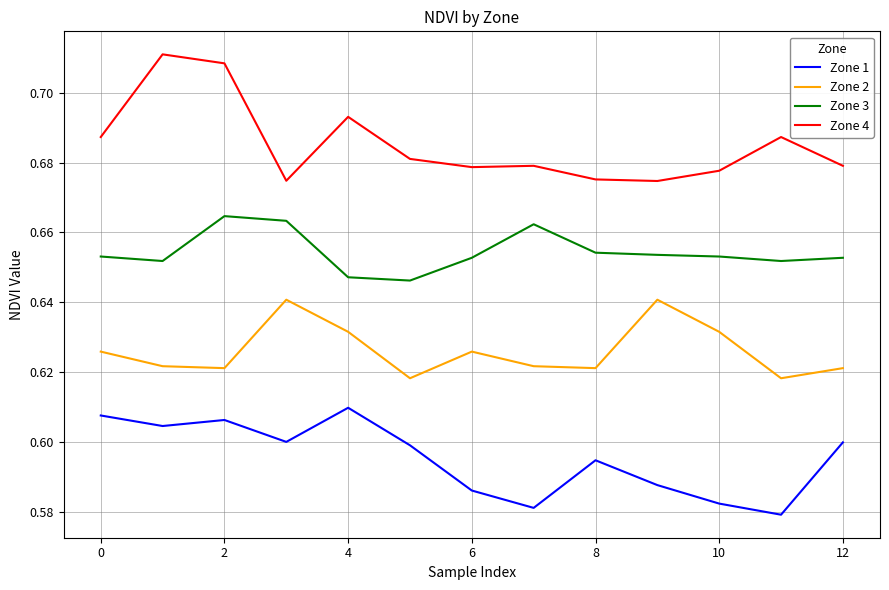

Which series has the largest total across all categories?

Zone 4